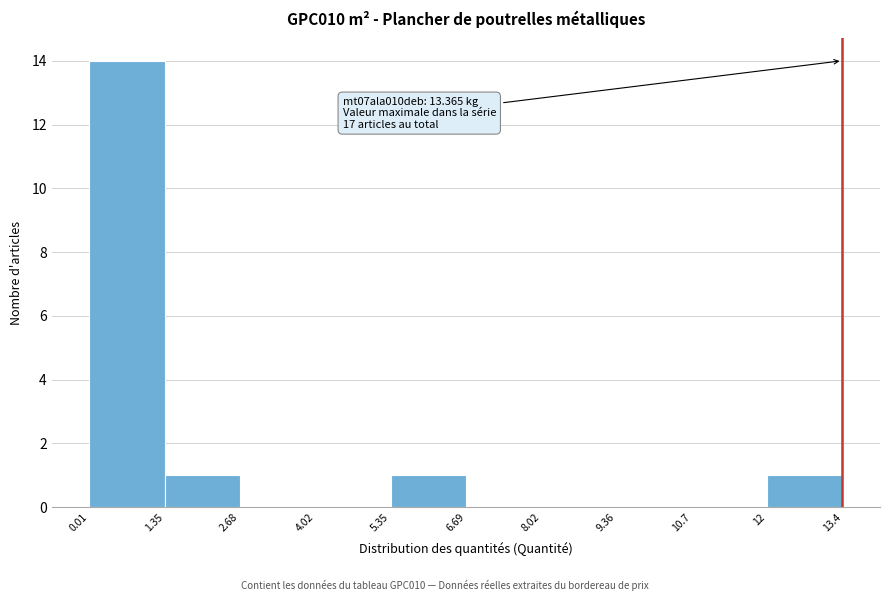

Over which range of the x-axis is the bar tallest?

0.01 to 1.35